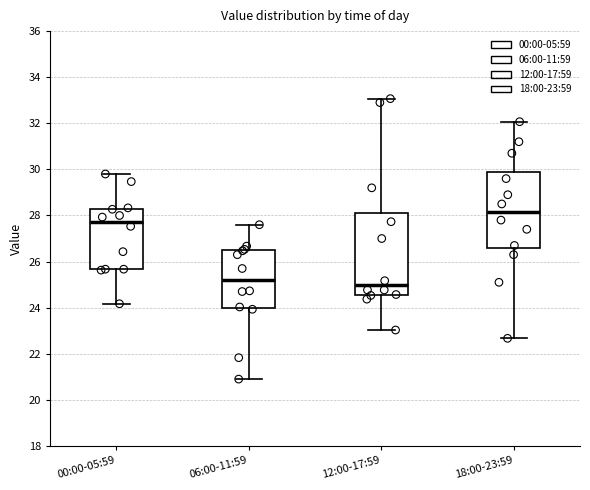

Reading left to right, read every box against the y-axis: the position of its median line, the range the box covers, and the ends of its whiskers. The values are not printed on the chart, so give them approximately, as read against the axis.

00:00-05:59: median 27.8, box 25.6 to 28.2, whiskers 24.2 to 29.8
06:00-11:59: median 25.2, box 24.0 to 26.4, whiskers 21.0 to 27.6
12:00-17:59: median 25.0, box 24.6 to 28.0, whiskers 23.0 to 33.0
18:00-23:59: median 28.2, box 26.6 to 29.8, whiskers 22.6 to 32.0